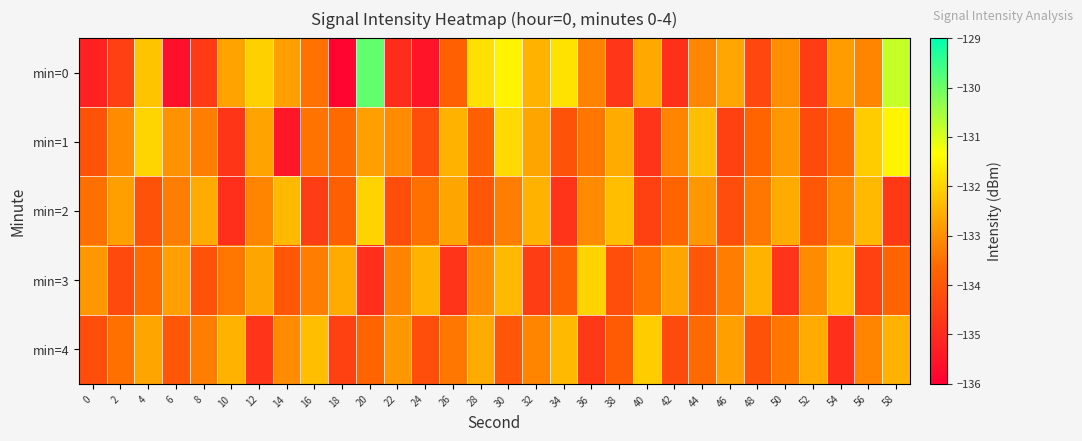

Rank the series by their maximum value, from lowest to highest.

min=4, min=2, min=3, min=1, min=0